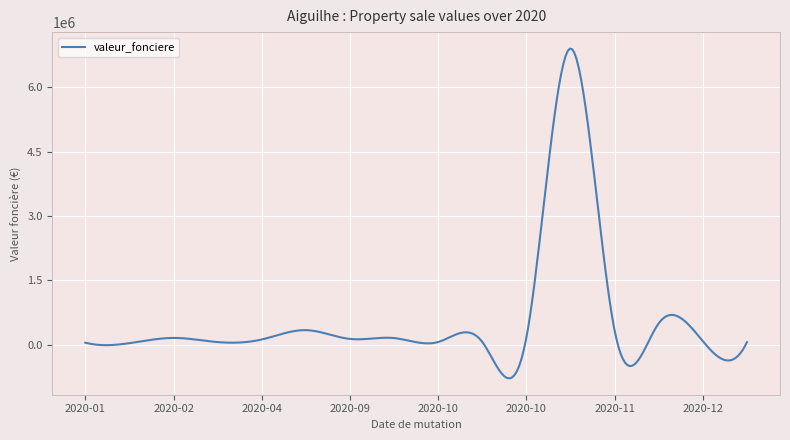

What is the minimum value shown in the chart?

-778607.7